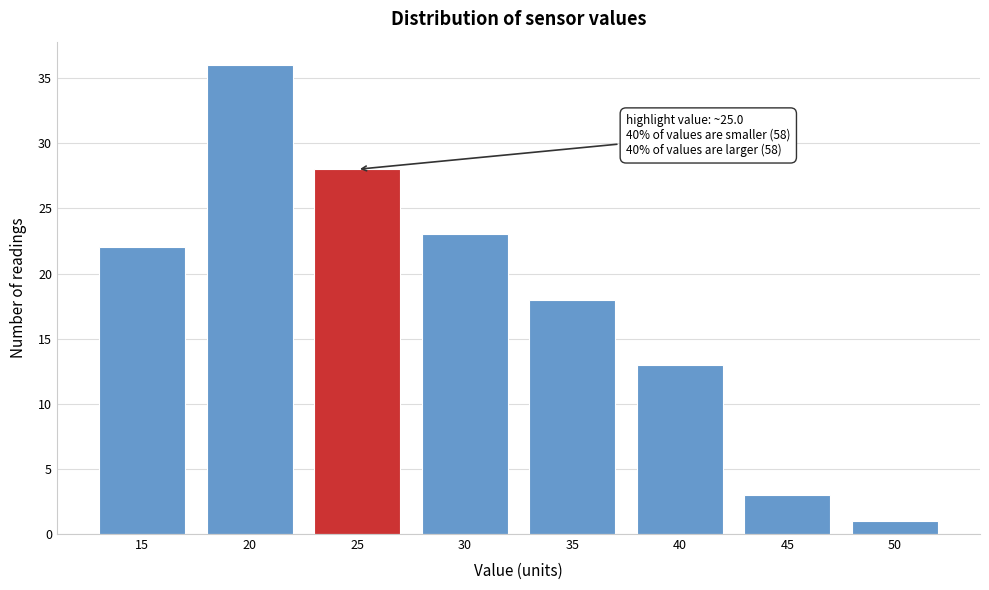

Reading left to right, transcribe all the data shown in this chart.

15=22	20=36	25=28	30=23	35=18	40=13	45=3	50=1